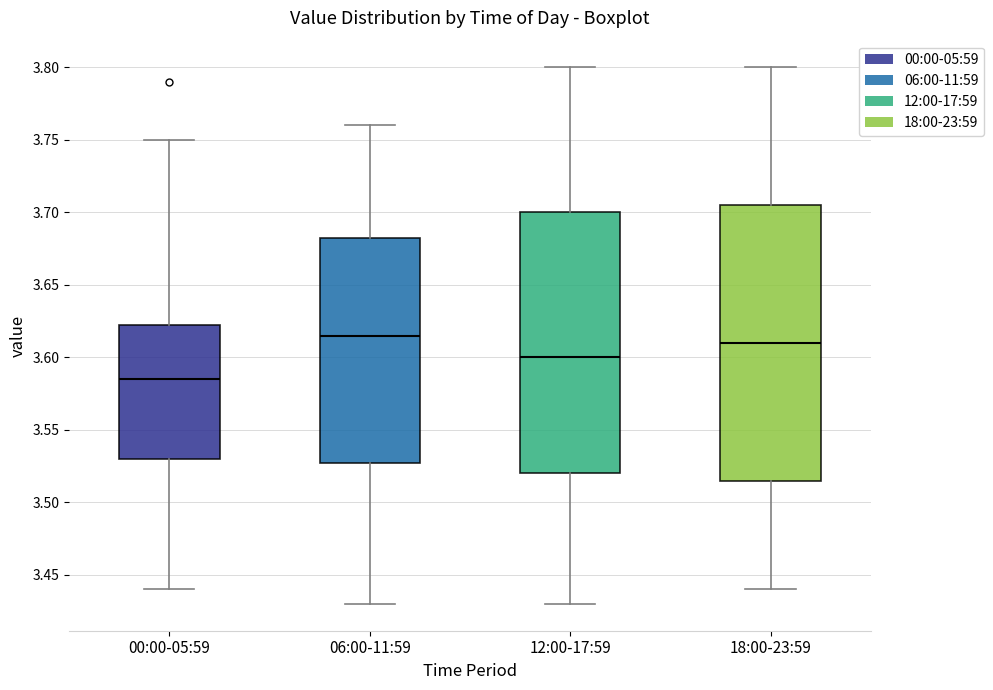

Which box is the tallest, from its lower edge to its upper edge?

18:00-23:59